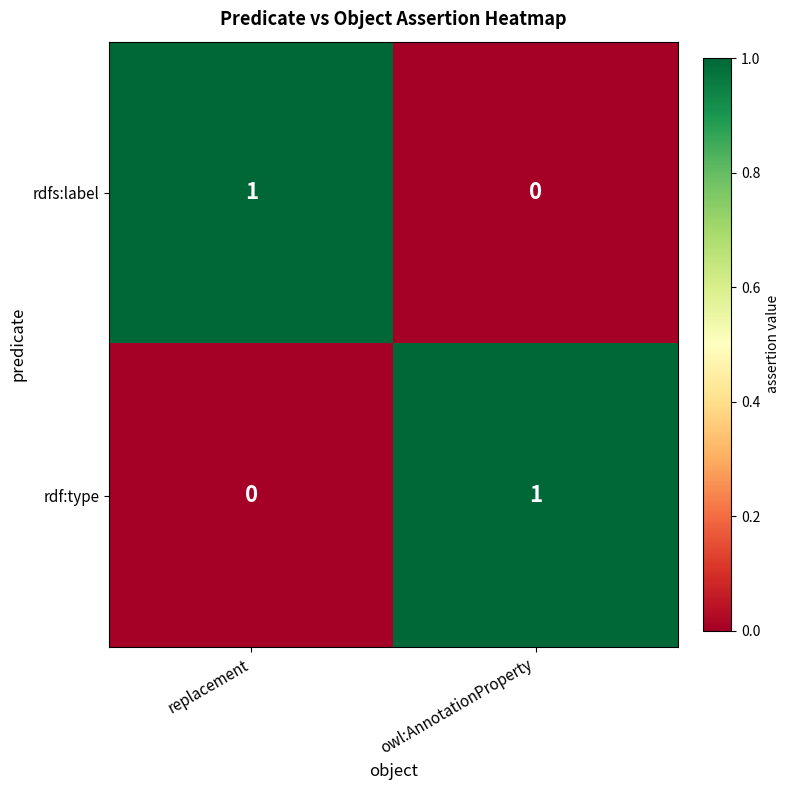

Where is rdfs:label nearest to the value 0?

owl:AnnotationProperty